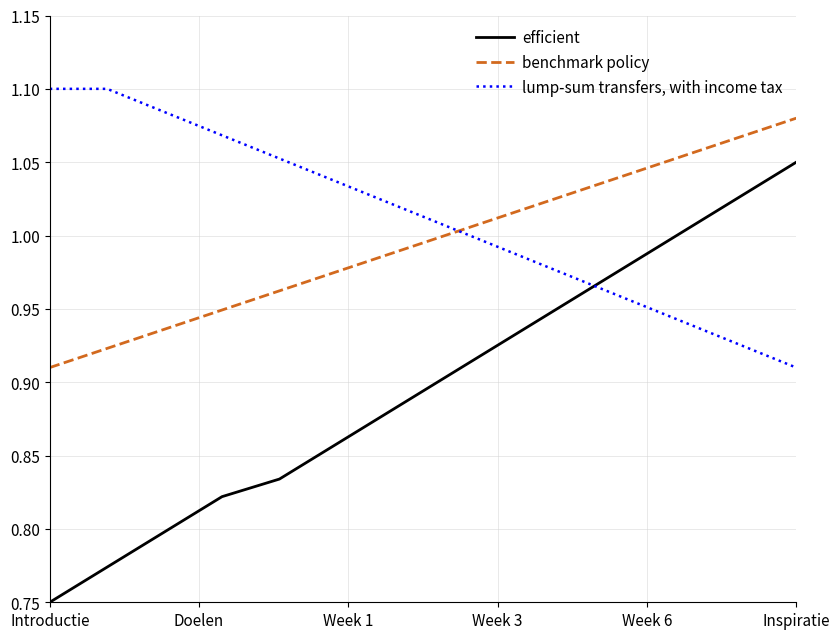

What is the sum of all efficient values?

12.6